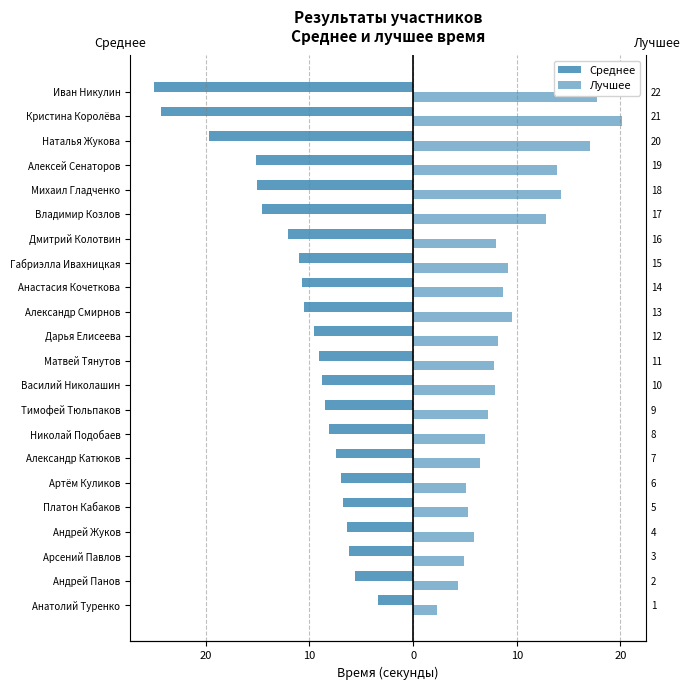

The Среднее series shows -5.6 at Иван Никулин. True or false?

False